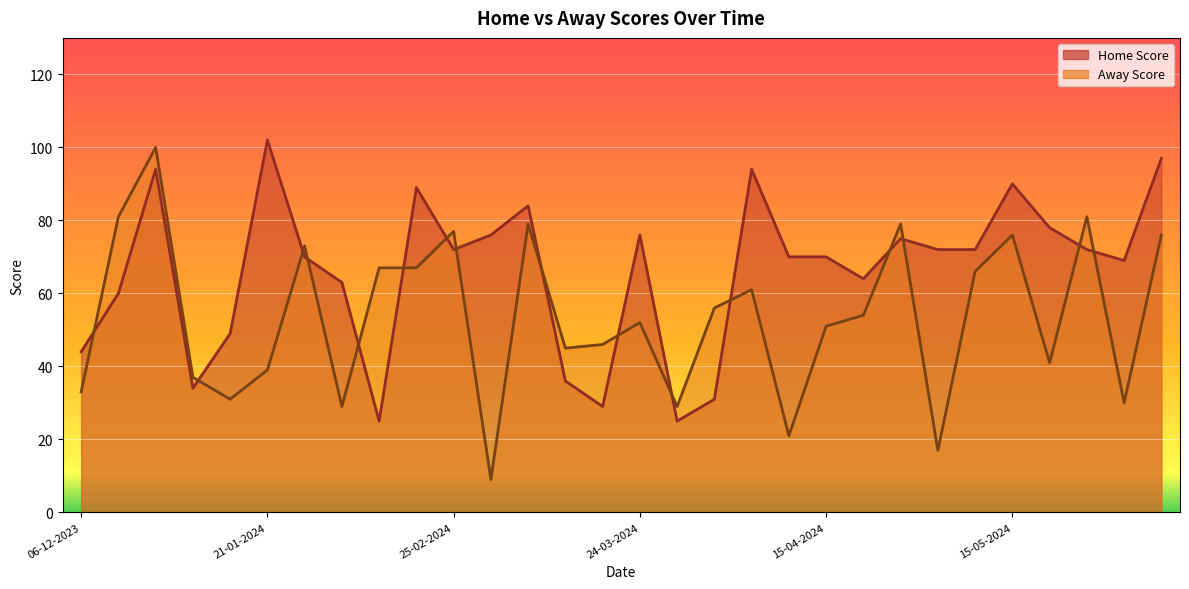

At 06-12-2023, list the series in order from largest to smallest.

Home Score, Away Score